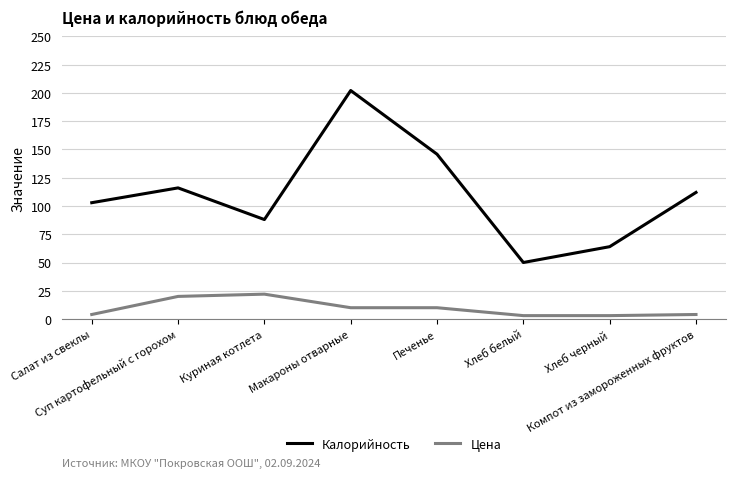

What is the lowest value of the Цена series?

3.0